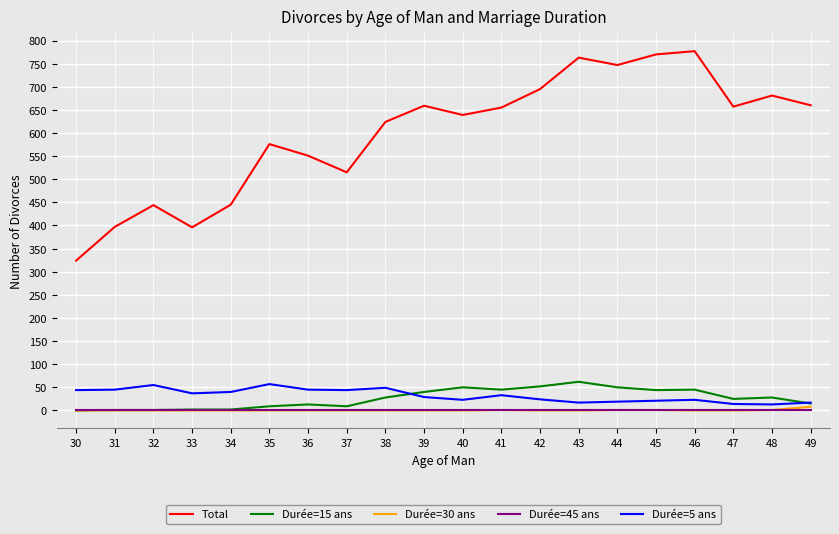

Is it true that Durée=5 ans equals 45 at 36?

True